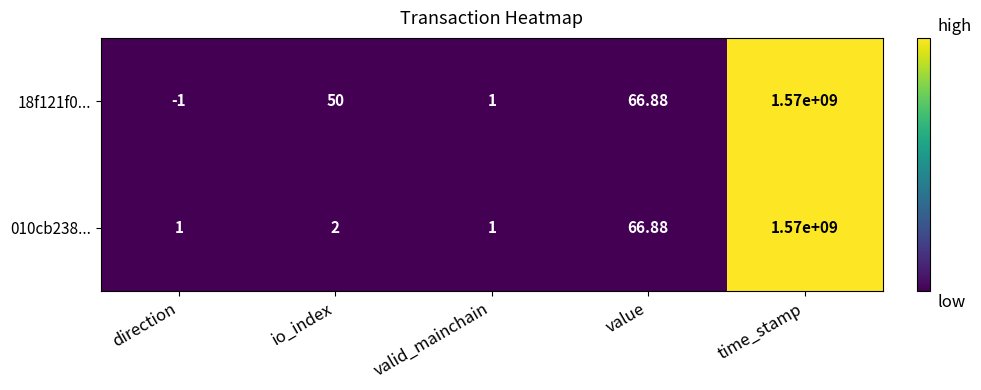

Which category has the highest value in the 010cb238... series?

time_stamp